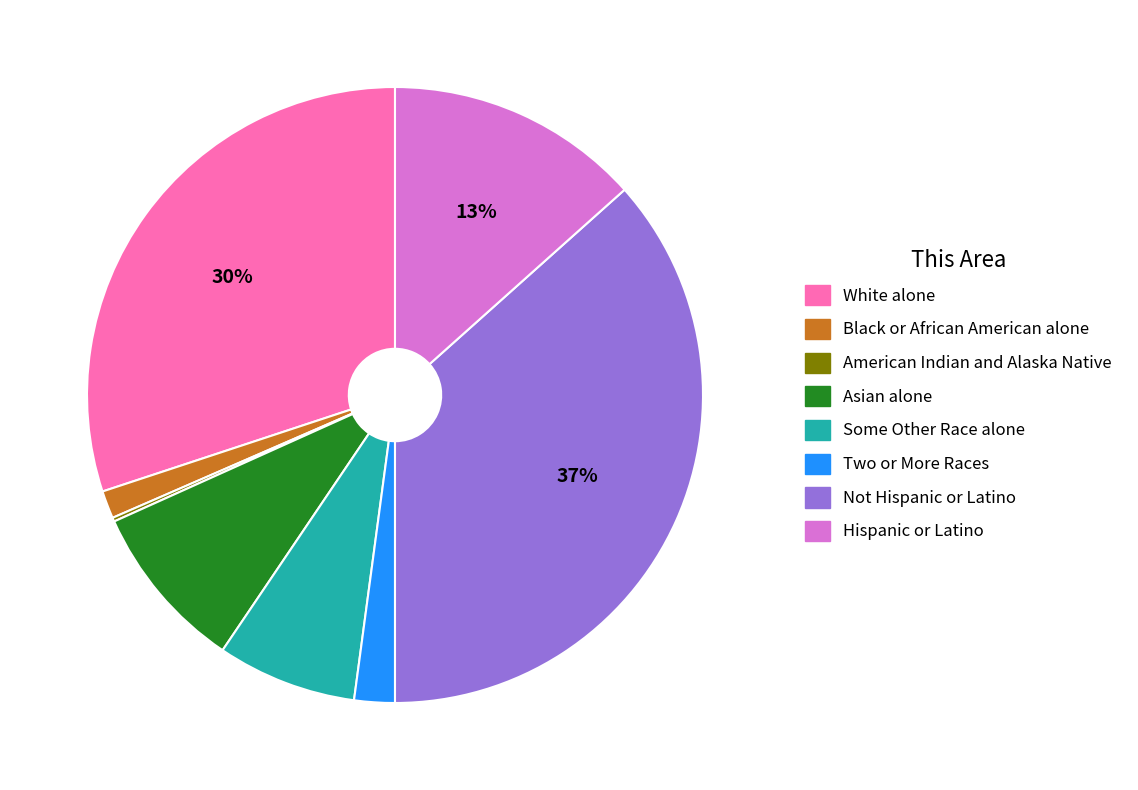

To the nearest percent, what is the average slice percentage?

12%